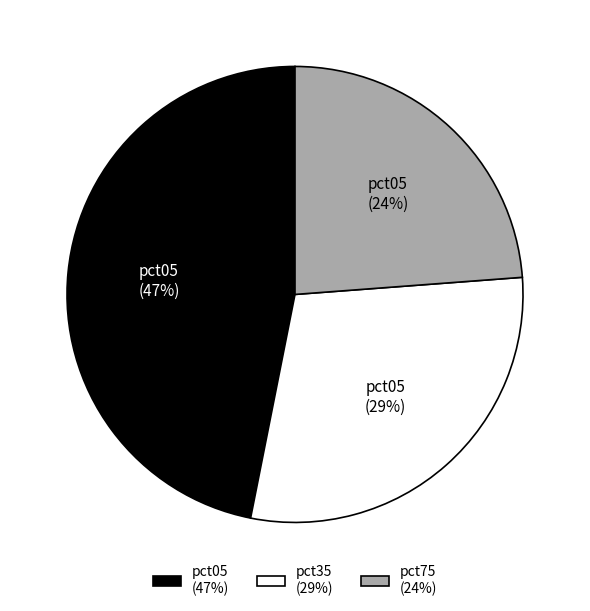

To the nearest percent, what is the difference between the largest and smallest slice percentages?

23%